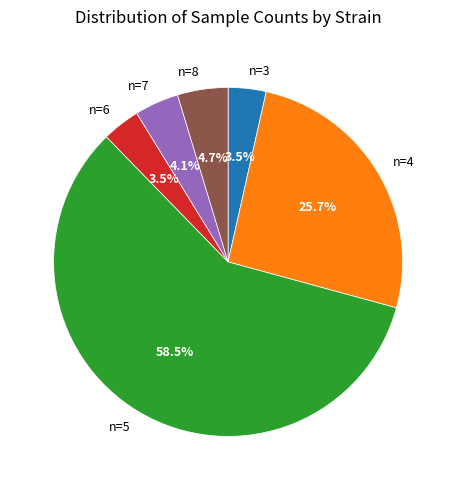

Which slice is the largest?

n=5